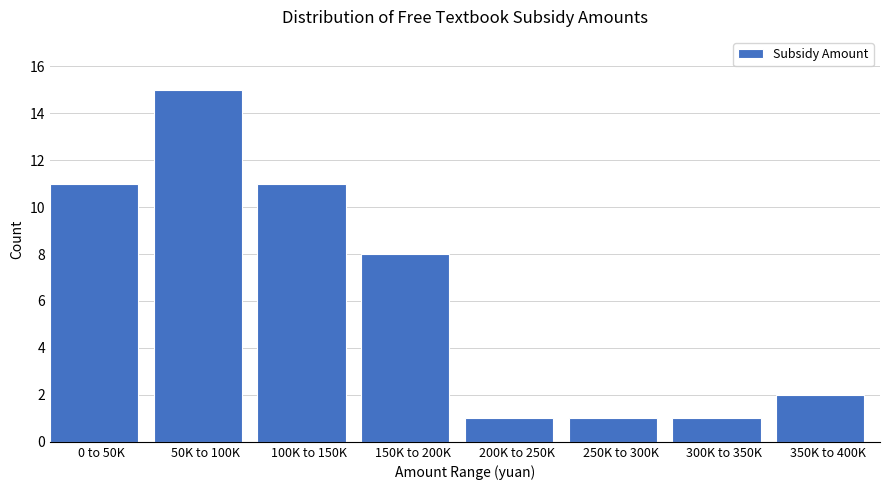

Reading right to left, what are all the values shown in this chart?

2	1	1	1	8	11	15	11